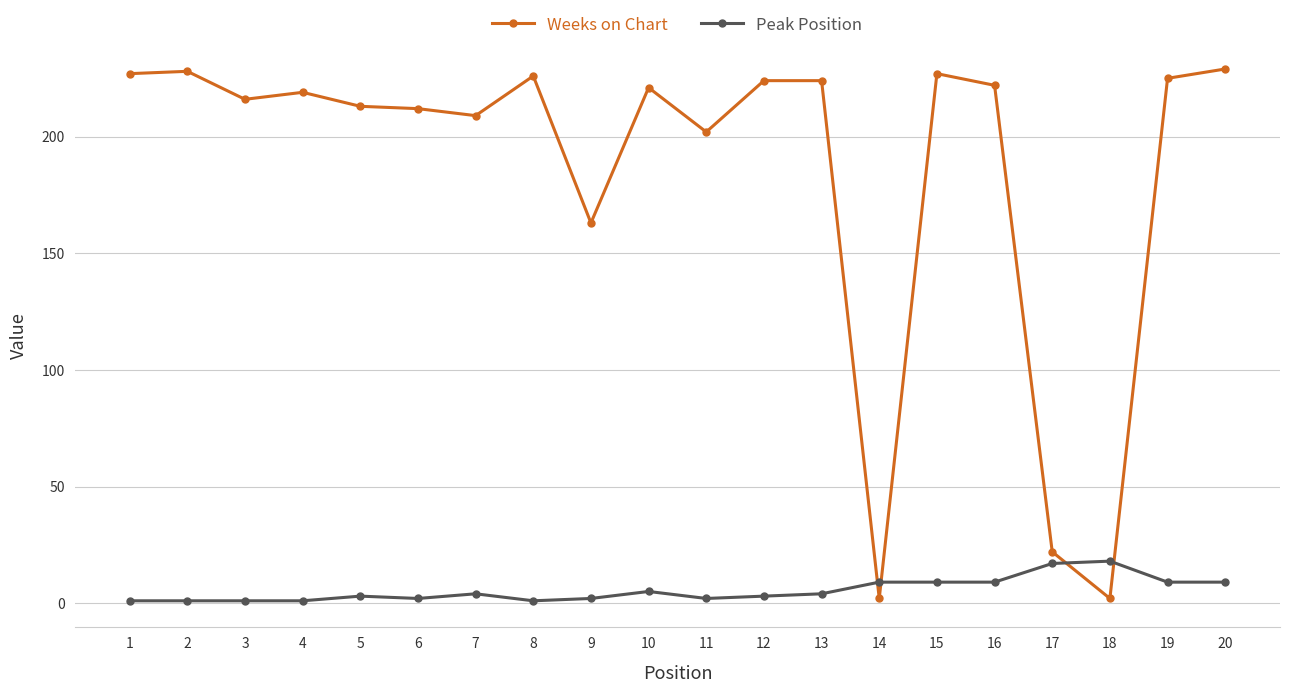

True or false: Weeks on Chart has more than 0 interior local peaks.

True